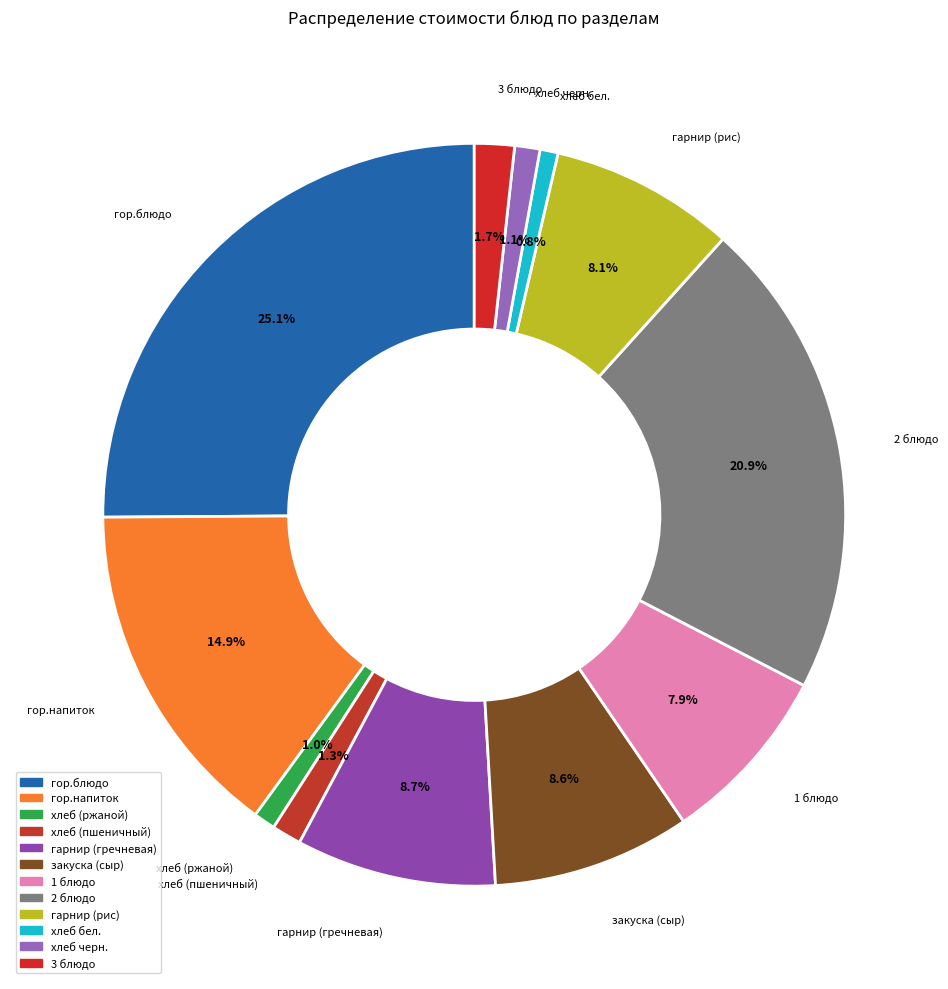

To the nearest percent, what percentage of the pie is хлеб черн.?

1%